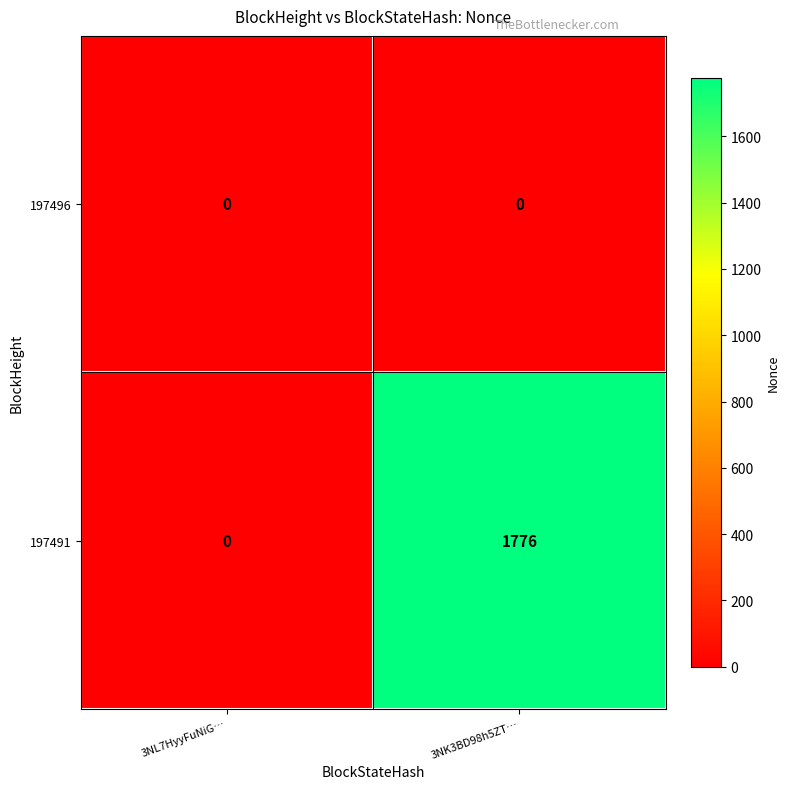

The 197491 series shows 2509 at 3NK3BD98h5ZT…. True or false?

False